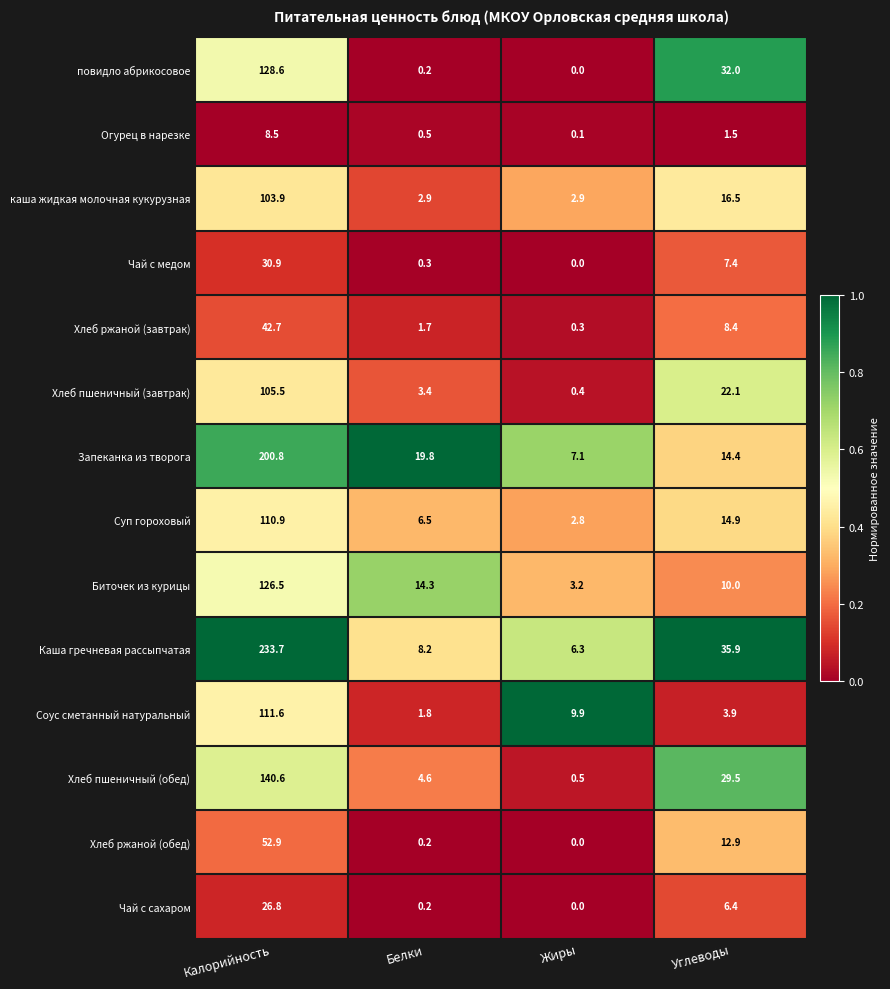

What is the average value of the Хлеб пшеничный (завтрак) series?

32.9